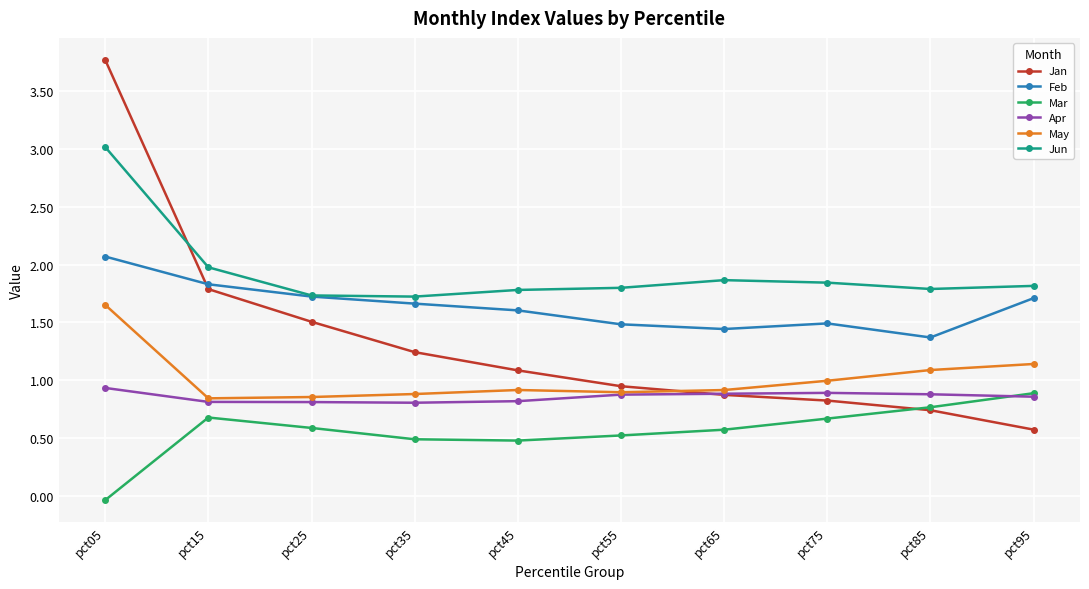

What is the sum of all May values?

10.2